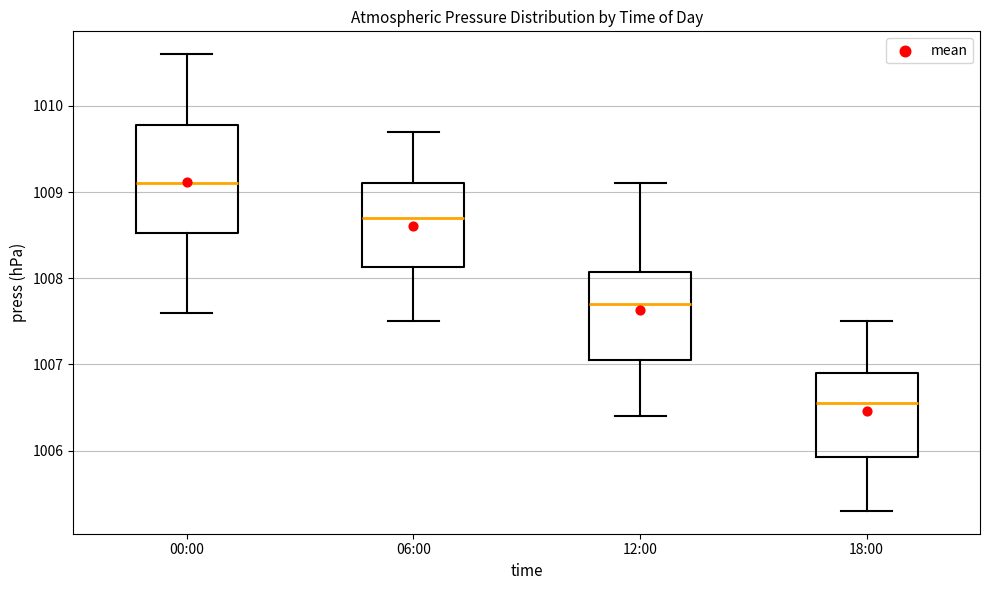

Reading left to right, read every box against the y-axis: the position of its median line, the range the box covers, and the ends of its whiskers. The values are not printed on the chart, so give them approximately, as read against the axis.

00:00: median 1009.1, box 1008.5 to 1009.8, whiskers 1007.6 to 1010.6
06:00: median 1008.7, box 1008.1 to 1009.1, whiskers 1007.5 to 1009.7
12:00: median 1007.7, box 1007.1 to 1008.1, whiskers 1006.4 to 1009.1
18:00: median 1006.6, box 1005.9 to 1006.9, whiskers 1005.3 to 1007.5